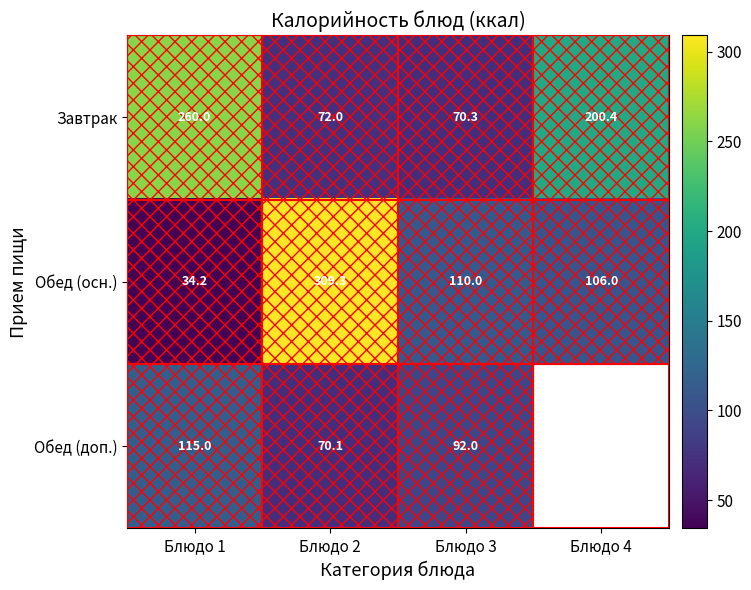

What is the greatest value displayed?

309.3